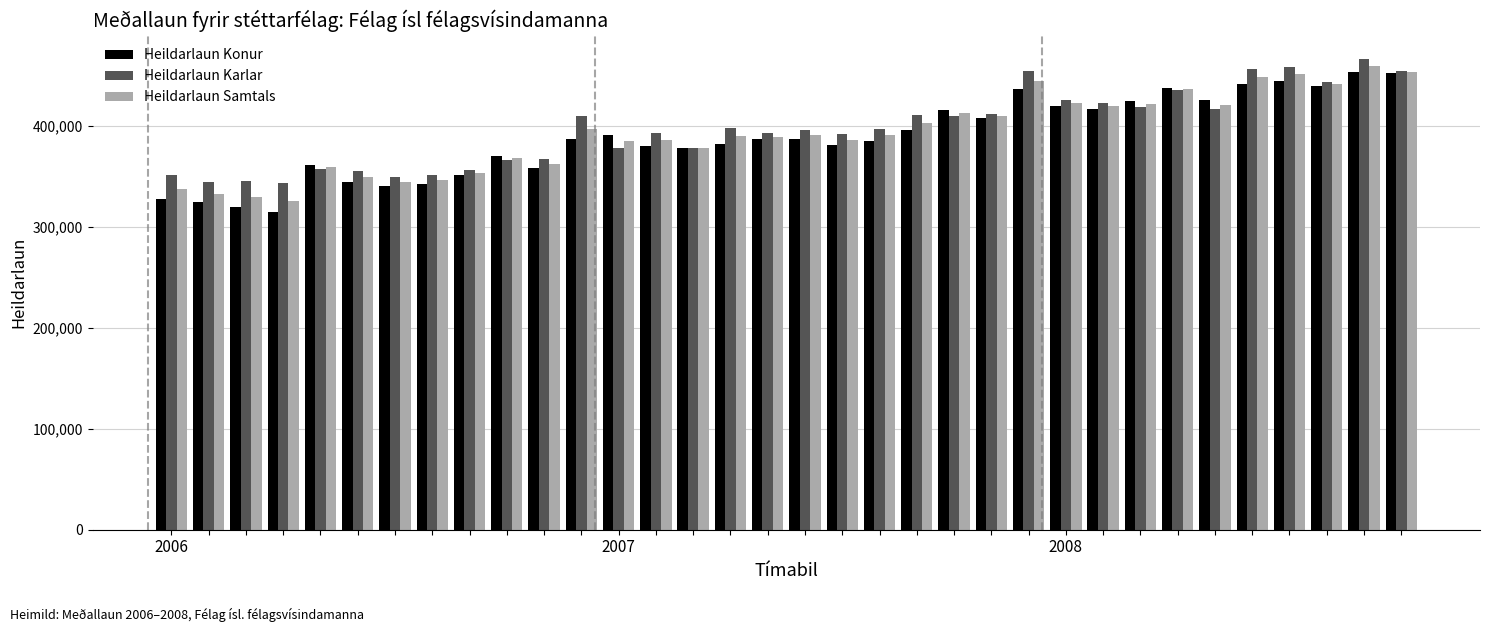

Which series has the largest range (max minus min)?

Heildarlaun Konur